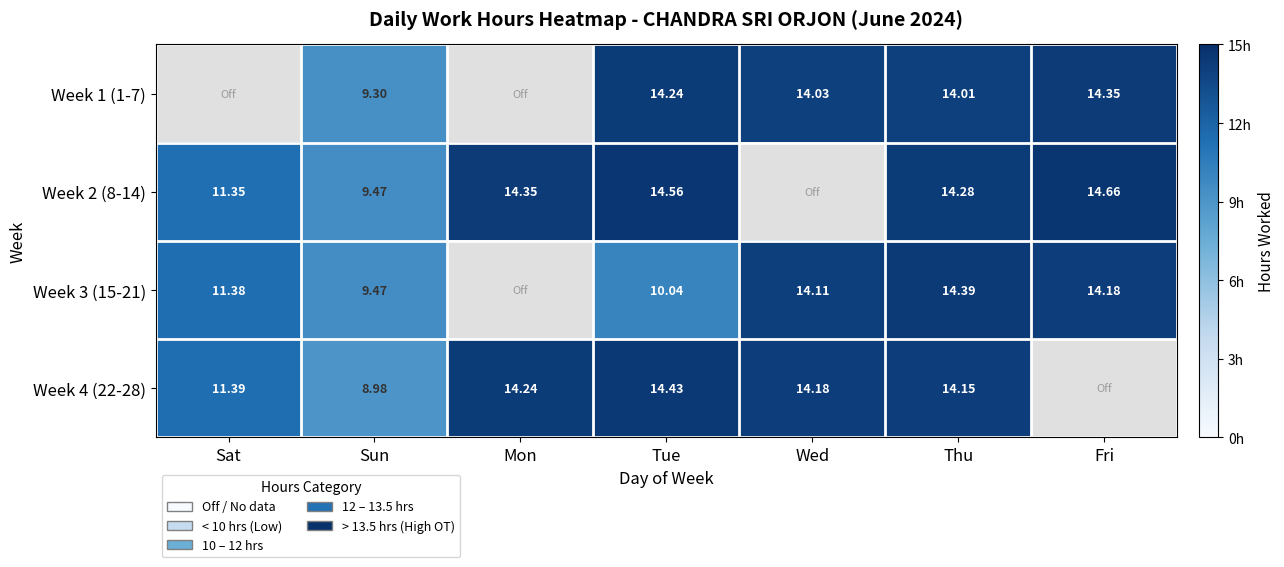

Which category has the highest value across all series?

Fri